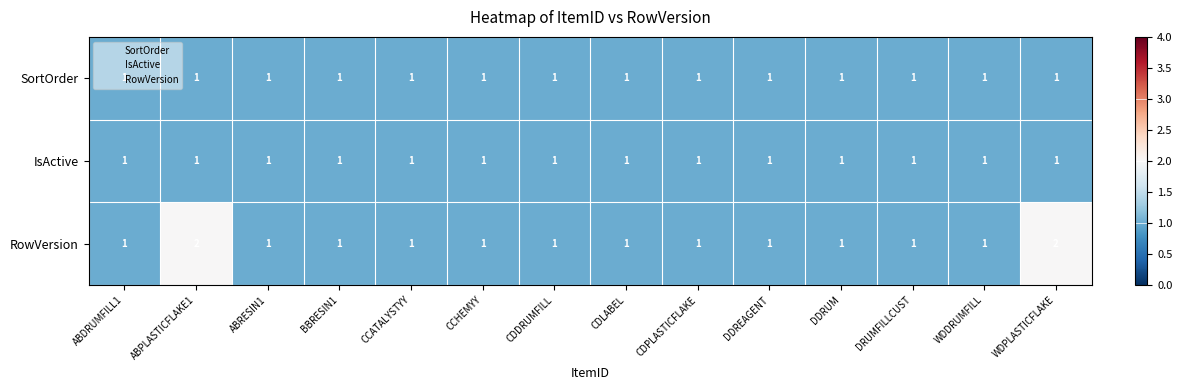

What is the sum of all IsActive values?

14